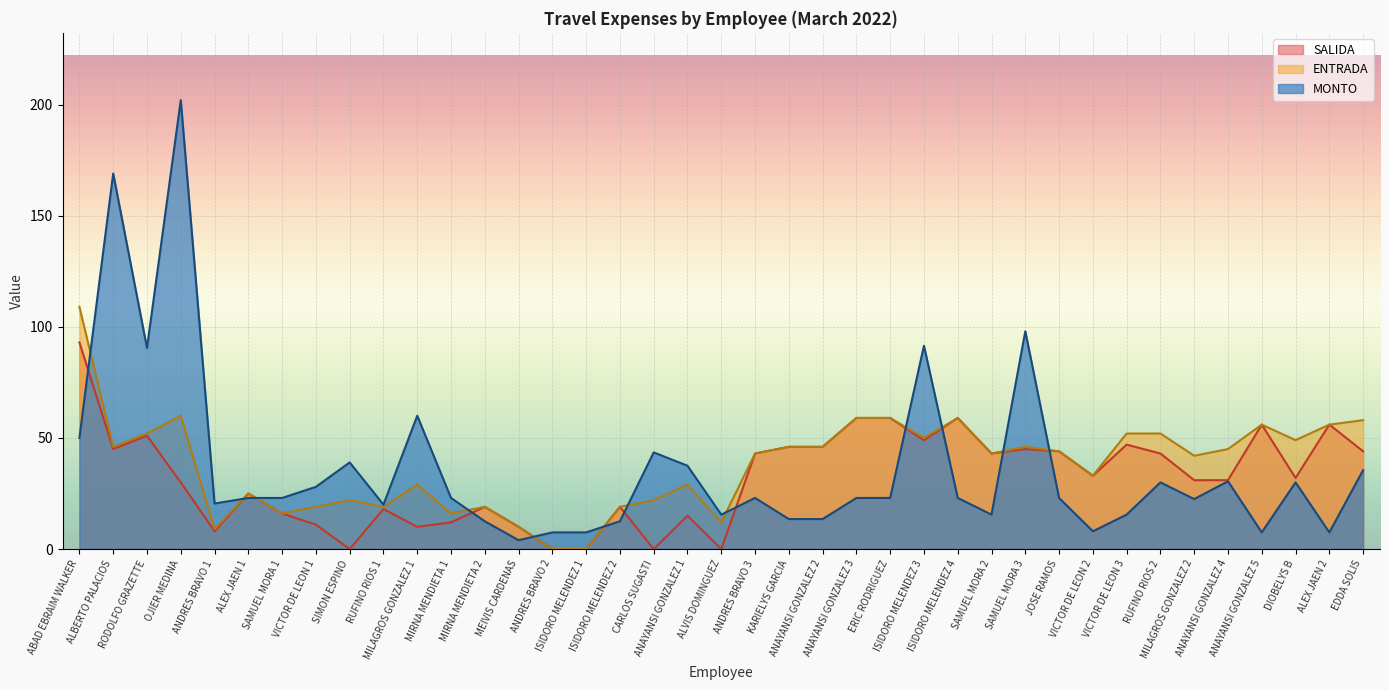

Reading left to right, extract all data points from this chart.

MONTO: ABAD EBRAIM WALKER=50.0	ALBERTO PALACIOS=169.0	RODOLFO GRAZETTE=90.5	OJIER MEDINA=202.0	ANDRES BRAVO 1=20.5	ALEX JAEN 1=23.0	SAMUEL MORA 1=23.0	VICTOR DE LEON 1=28.0	SIMON ESPINO=39.0	RUFINO RIOS 1=20.0	MILAGROS GONZALEZ 1=60.0	MIRNA MENDIETA 1=23.0	MIRNA MENDIETA 2=12.5	MEIVIS CARDENAS=4.0	ANDRES BRAVO 2=7.5	ISIDORO MELENDEZ 1=7.5	ISIDORO MELENDEZ 2=12.5	CARLOS SUGASTI=43.5	ANAYANSI GONZALEZ 1=37.5	ALVIS DOMINGUEZ=15.5	ANDRES BRAVO 3=23.0	KARIELYS GARCIA=13.5	ANAYANSI GONZALEZ 2=13.5	ANAYANSI GONZALEZ 3=23.0	ERIC RODRIGUEZ=23.0	ISIDORO MELENDEZ 3=91.5	ISIDORO MELENDEZ 4=23.0	SAMUEL MORA 2=15.5	SAMUEL MORA 3=98.0	JOSE RAMOS=23.0	VICTOR DE LEON 2=8.0	VICTOR DE LEON 3=15.5	RUFINO RIOS 2=30.0	MILAGROS GONZALEZ 2=22.5	ANAYANSI GONZALEZ 4=30.5	ANAYANSI GONZALEZ 5=7.5	DIOBELYS B=30.0	ALEX JAEN 2=7.5	EDDA SOLIS=35.5
SALIDA: ABAD EBRAIM WALKER=93.0	ALBERTO PALACIOS=45.0	RODOLFO GRAZETTE=51.0	OJIER MEDINA=30.0	ANDRES BRAVO 1=8.0	ALEX JAEN 1=25.0	SAMUEL MORA 1=16.0	VICTOR DE LEON 1=11.0	SIMON ESPINO=0.0	RUFINO RIOS 1=18.0	MILAGROS GONZALEZ 1=10.0	MIRNA MENDIETA 1=12.0	MIRNA MENDIETA 2=19.0	MEIVIS CARDENAS=10.0	ANDRES BRAVO 2=0.0	ISIDORO MELENDEZ 1=0.0	ISIDORO MELENDEZ 2=19.0	CARLOS SUGASTI=0.0	ANAYANSI GONZALEZ 1=15.0	ALVIS DOMINGUEZ=0.0	ANDRES BRAVO 3=43.0	KARIELYS GARCIA=46.0	ANAYANSI GONZALEZ 2=46.0	ANAYANSI GONZALEZ 3=59.0	ERIC RODRIGUEZ=59.0	ISIDORO MELENDEZ 3=49.0	ISIDORO MELENDEZ 4=59.0	SAMUEL MORA 2=43.0	SAMUEL MORA 3=45.0	JOSE RAMOS=44.0	VICTOR DE LEON 2=33.0	VICTOR DE LEON 3=47.0	RUFINO RIOS 2=43.0	MILAGROS GONZALEZ 2=31.0	ANAYANSI GONZALEZ 4=31.0	ANAYANSI GONZALEZ 5=56.0	DIOBELYS B=32.0	ALEX JAEN 2=56.0	EDDA SOLIS=44.0
ENTRADA: ABAD EBRAIM WALKER=109.0	ALBERTO PALACIOS=46.0	RODOLFO GRAZETTE=52.0	OJIER MEDINA=60.0	ANDRES BRAVO 1=9.0	ALEX JAEN 1=25.0	SAMUEL MORA 1=16.0	VICTOR DE LEON 1=19.0	SIMON ESPINO=22.0	RUFINO RIOS 1=19.0	MILAGROS GONZALEZ 1=29.0	MIRNA MENDIETA 1=16.0	MIRNA MENDIETA 2=19.0	MEIVIS CARDENAS=10.0	ANDRES BRAVO 2=0.0	ISIDORO MELENDEZ 1=0.0	ISIDORO MELENDEZ 2=19.0	CARLOS SUGASTI=22.0	ANAYANSI GONZALEZ 1=29.0	ALVIS DOMINGUEZ=12.0	ANDRES BRAVO 3=43.0	KARIELYS GARCIA=46.0	ANAYANSI GONZALEZ 2=46.0	ANAYANSI GONZALEZ 3=59.0	ERIC RODRIGUEZ=59.0	ISIDORO MELENDEZ 3=50.0	ISIDORO MELENDEZ 4=59.0	SAMUEL MORA 2=43.0	SAMUEL MORA 3=46.0	JOSE RAMOS=44.0	VICTOR DE LEON 2=33.0	VICTOR DE LEON 3=52.0	RUFINO RIOS 2=52.0	MILAGROS GONZALEZ 2=42.0	ANAYANSI GONZALEZ 4=45.0	ANAYANSI GONZALEZ 5=56.0	DIOBELYS B=49.0	ALEX JAEN 2=56.0	EDDA SOLIS=58.0